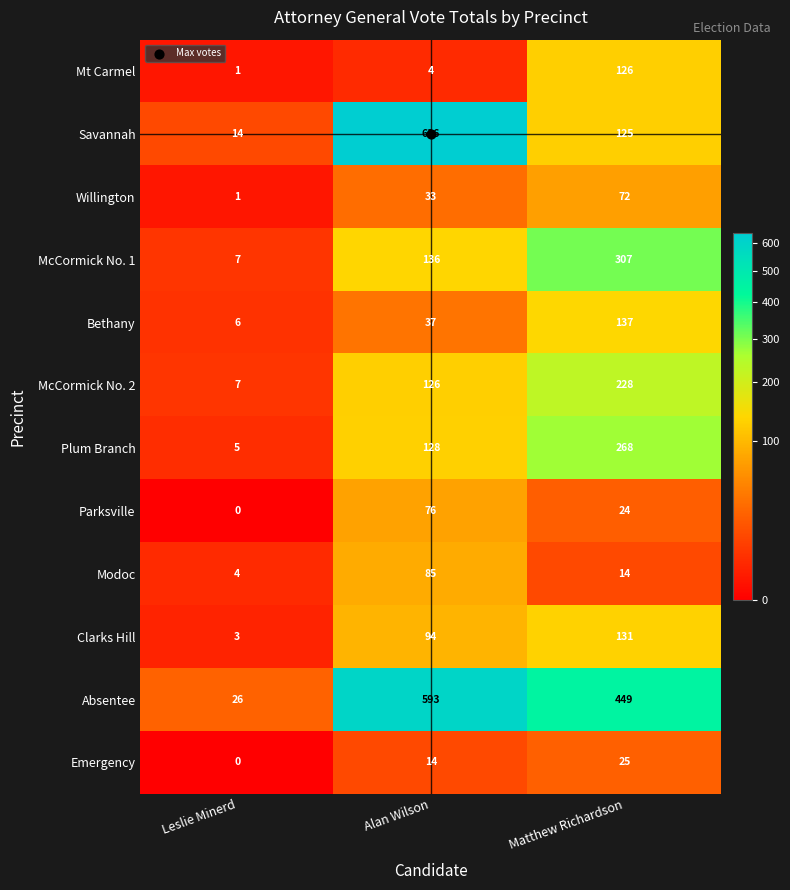

Rank the series by their maximum value, from highest to lowest.

Savannah, Absentee, McCormick No. 1, Plum Branch, McCormick No. 2, Bethany, Clarks Hill, Mt Carmel, Modoc, Parksville, Willington, Emergency